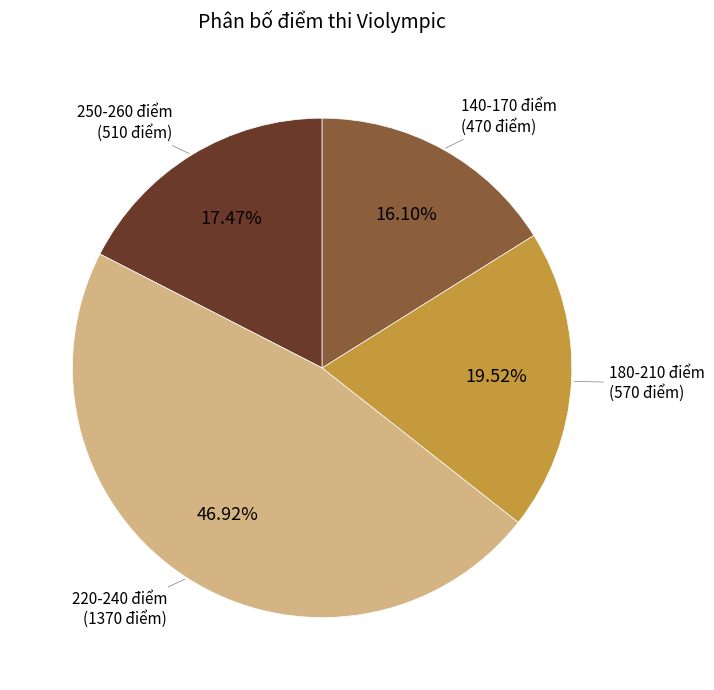

To the nearest percent, what is the difference between the largest and smallest slice percentages?

31%